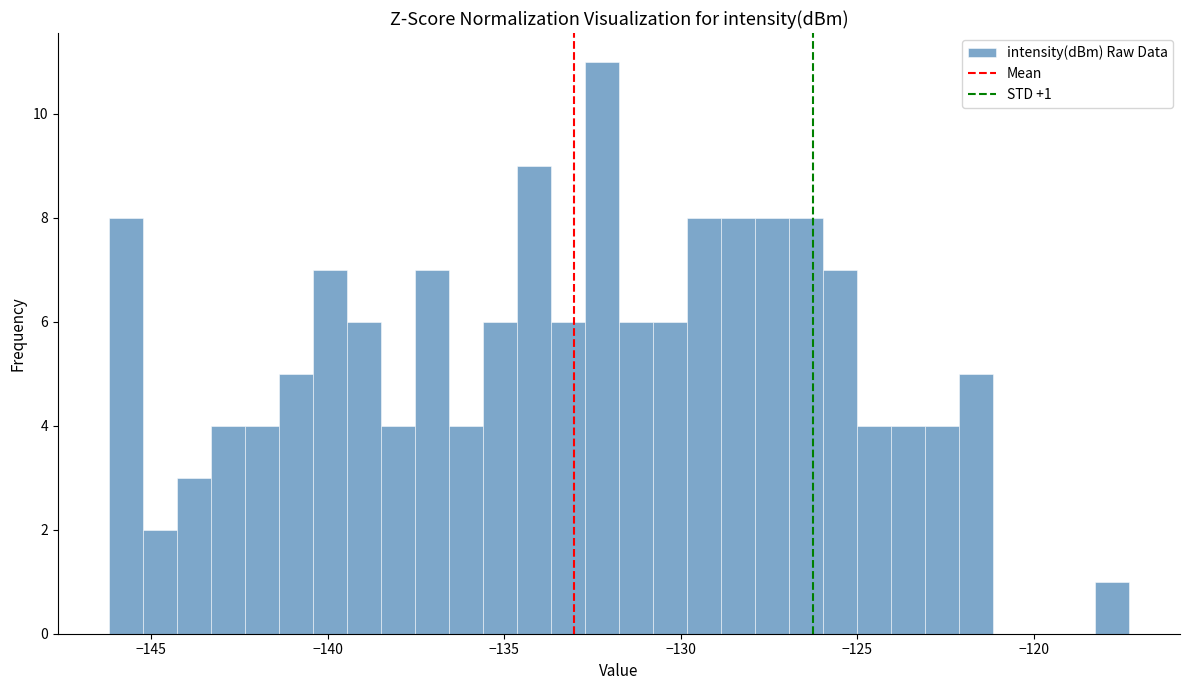

Read against the x-axis, roughly where is the centre of the tallest bar?

-132.0